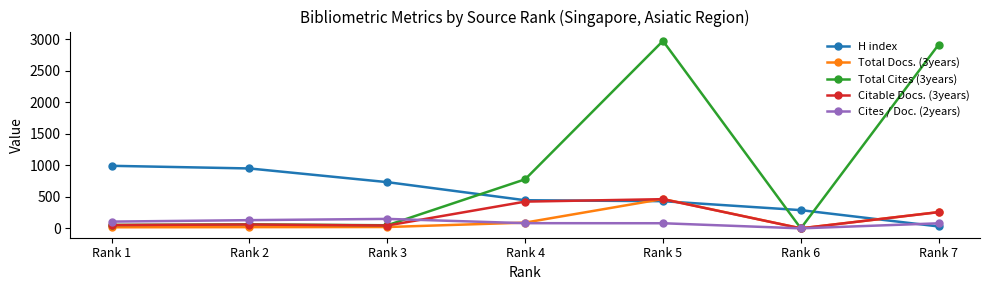

In Total Docs. (3years), how many points are higher than both neighbors (excluding endpoints)?

1